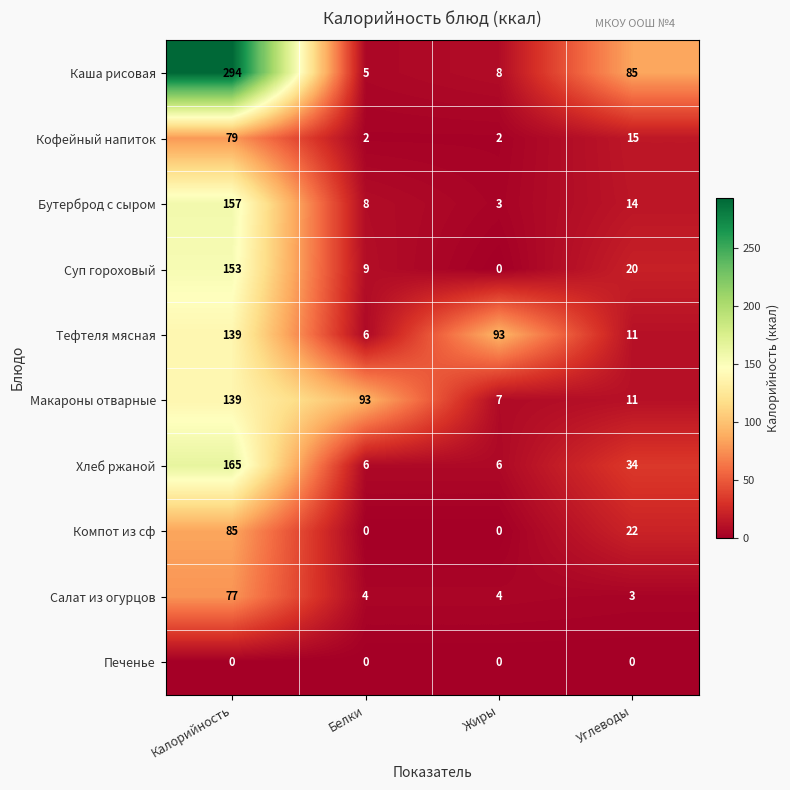

Is the value of Тефтеля мясная at Белки greater than the value of Салат из огурцов at Жиры?

Yes